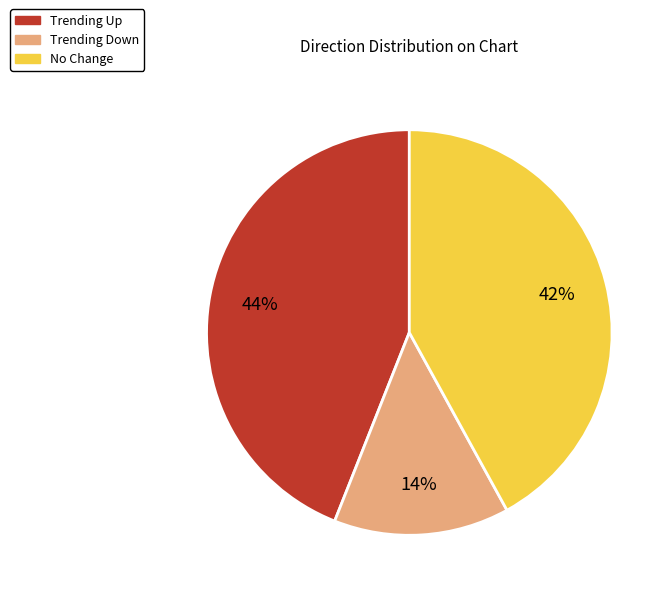

How many slices are in this pie chart?

3